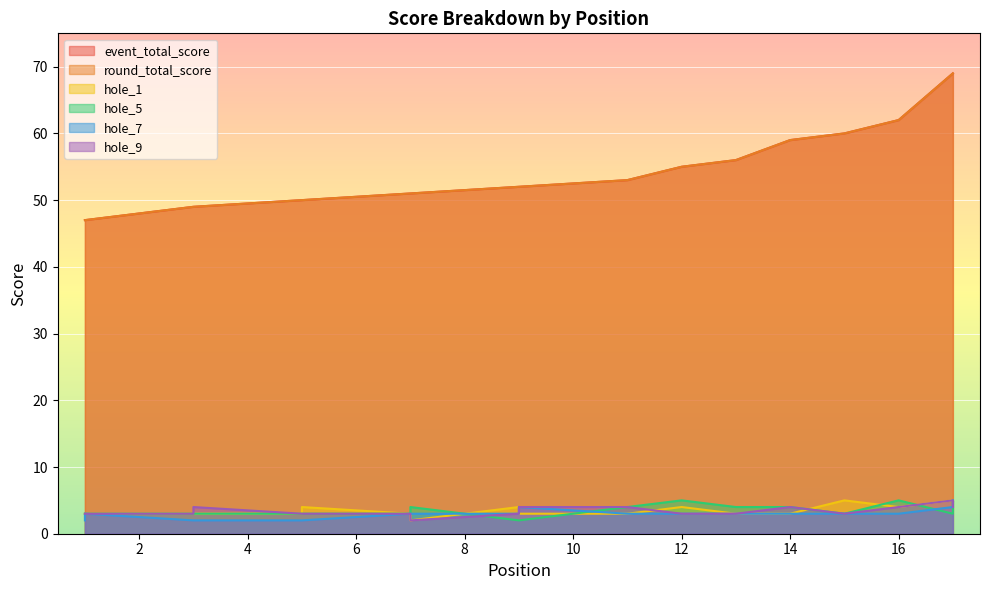

At which label does hole_1 reach its minimum?

7